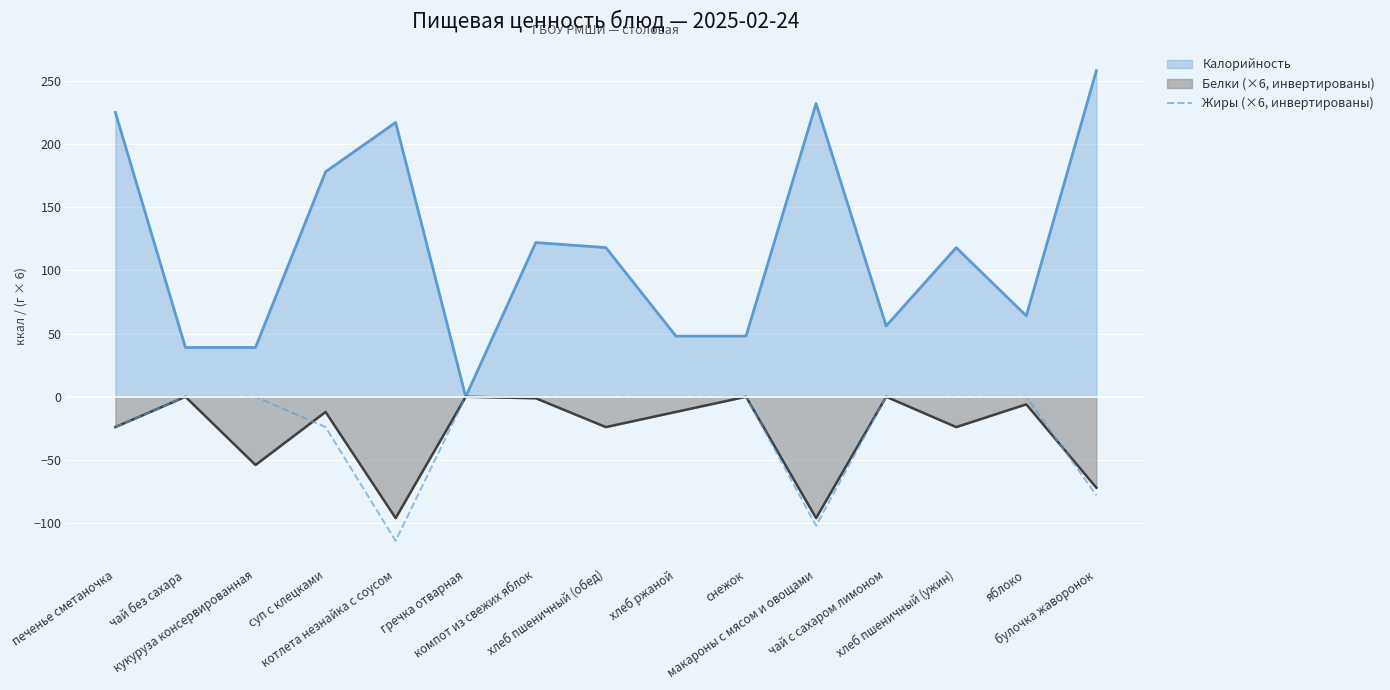

Which series has the largest total across all categories?

Калорийность